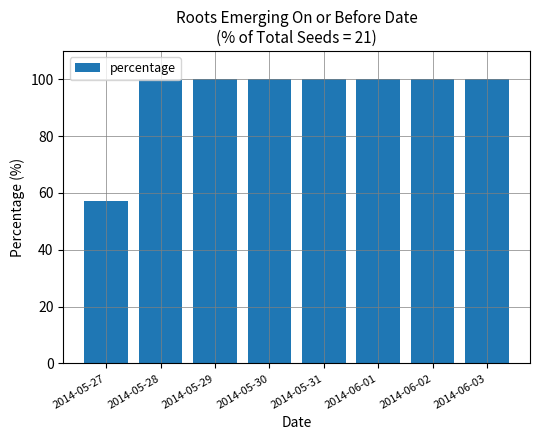

What is the sum of all values?

757.1